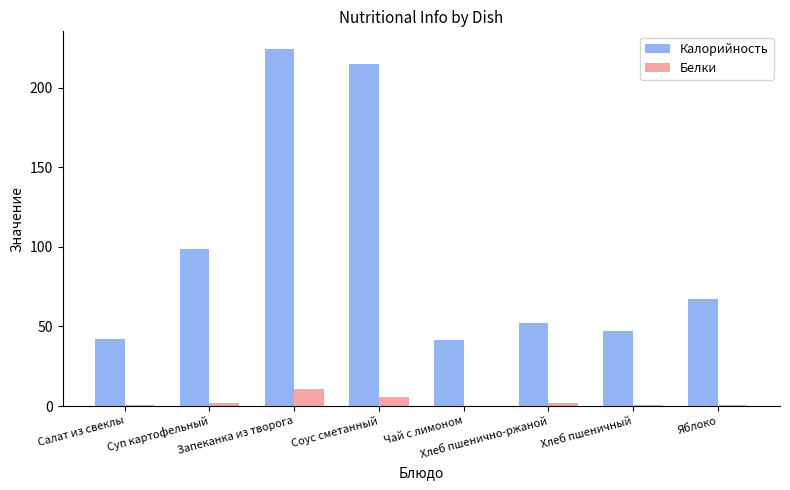

What is the maximum value shown in the chart?

224.2